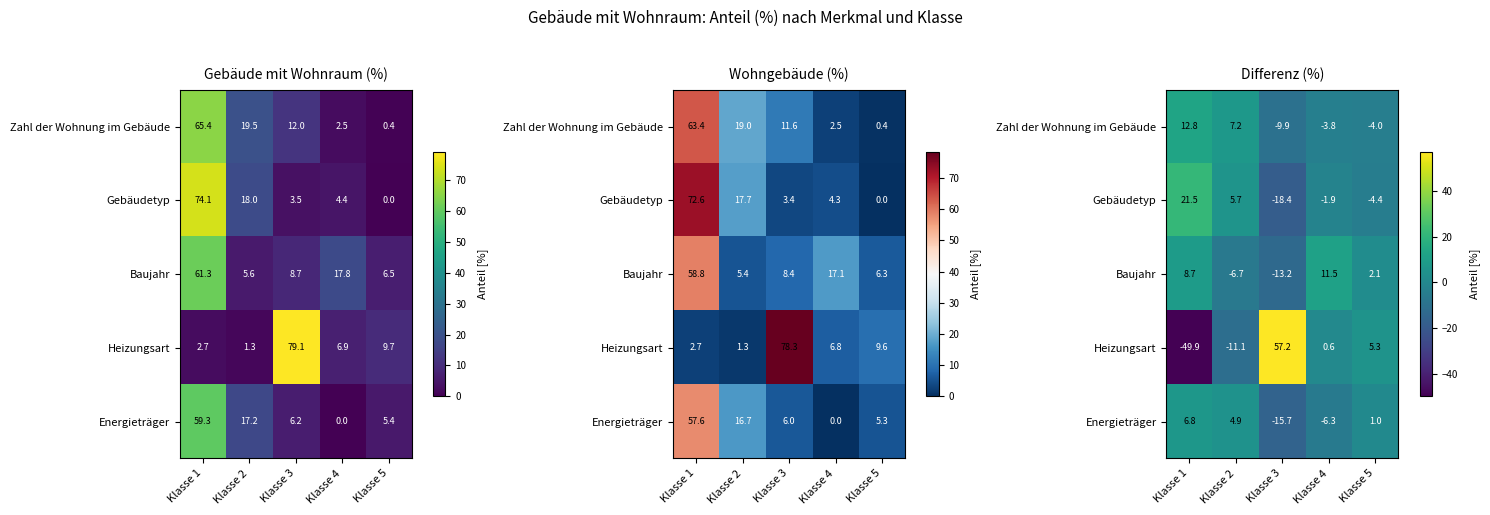

Which series has the largest total across all categories?

Gebäudetyp